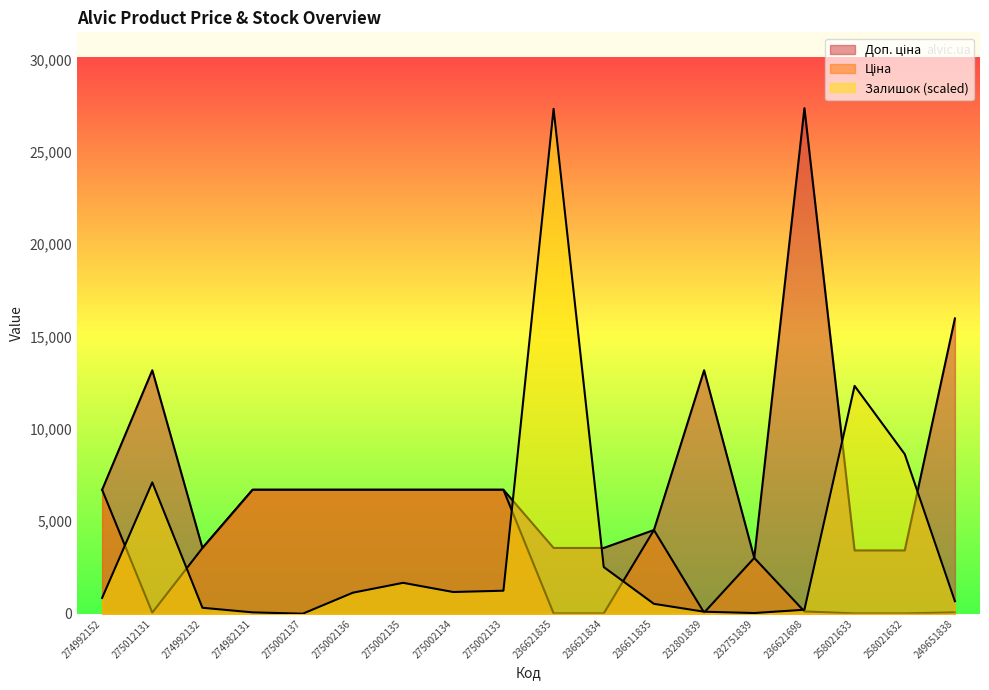

How many lines are shown in the chart?

3